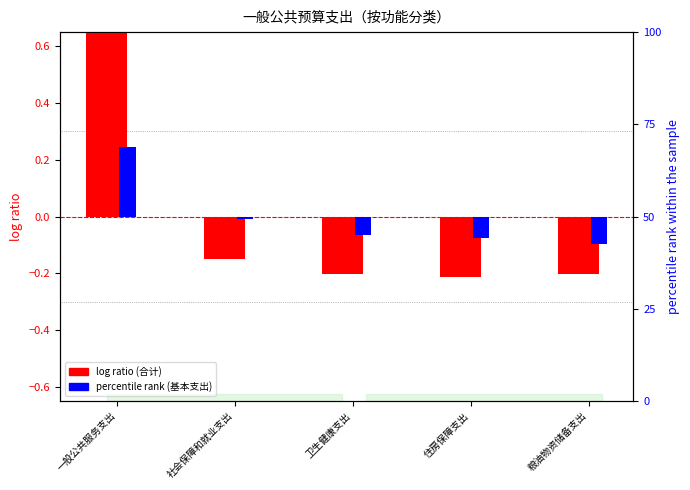

Are the bars grouped side by side (vs. stacked)?

Yes